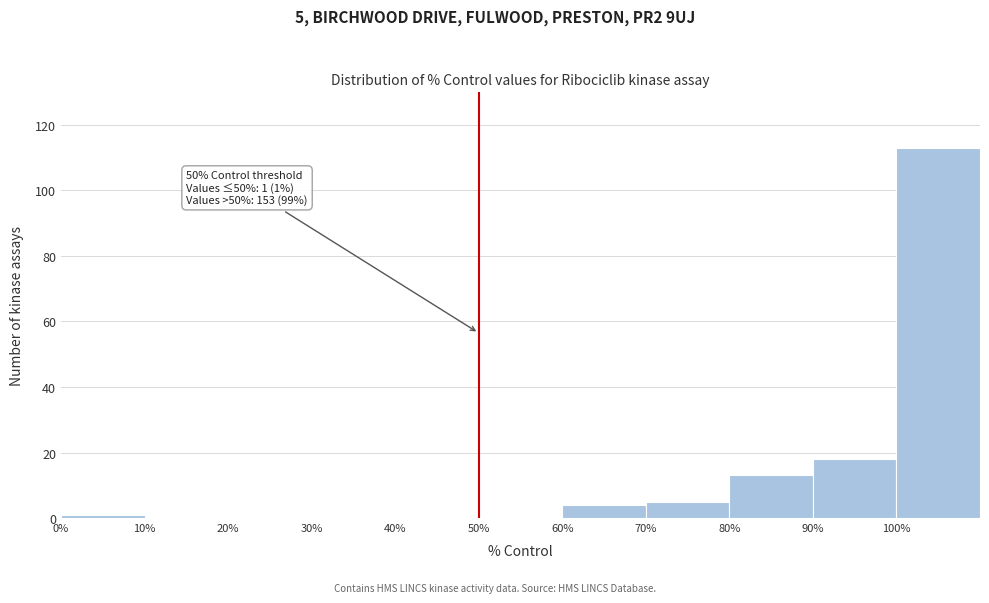

Over which range of the x-axis is the bar tallest?

100 to 110